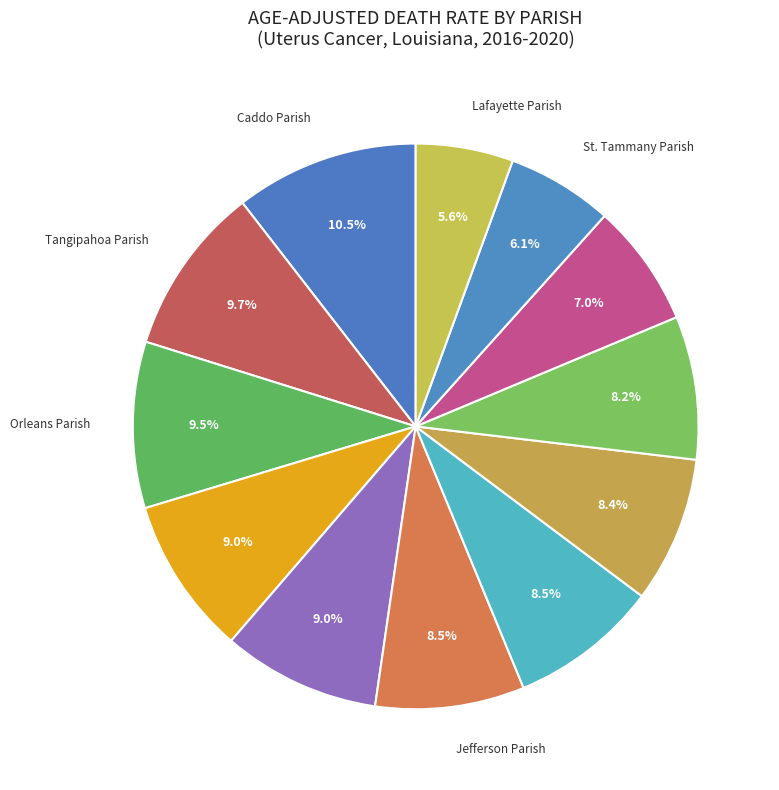

What is the largest slice in the pie chart?

Caddo Parish